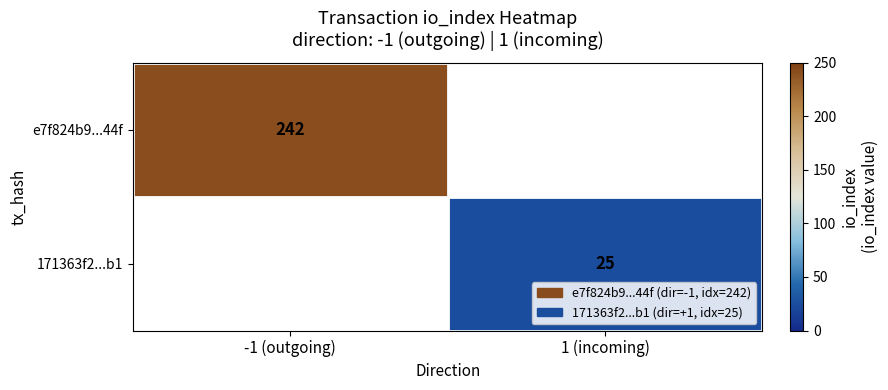

The value of e7f824b9...44f at -1 (outgoing) is 242. True or false?

True